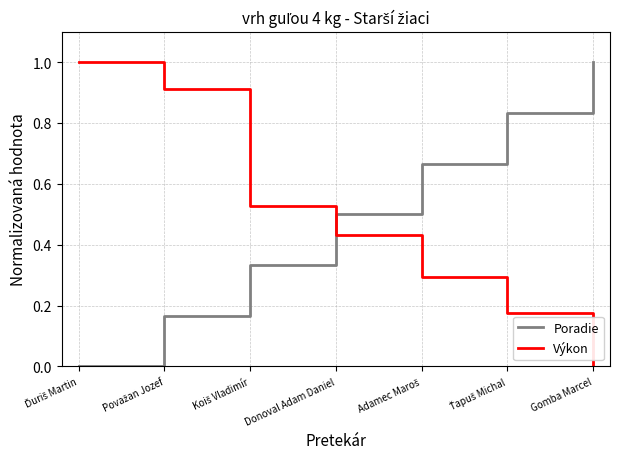

What are all the series names shown in the legend?

Poradie, Výkon